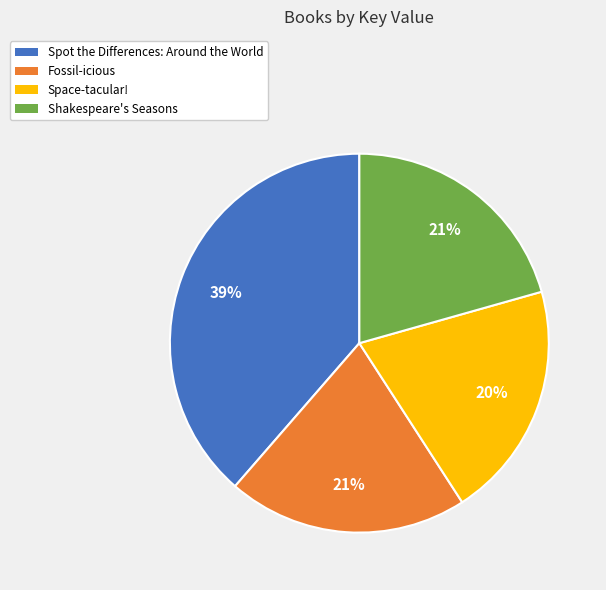

To the nearest percent, what is the combined percentage of Shakespeare's Seasons and Spot the Differences: Around the World?

59%